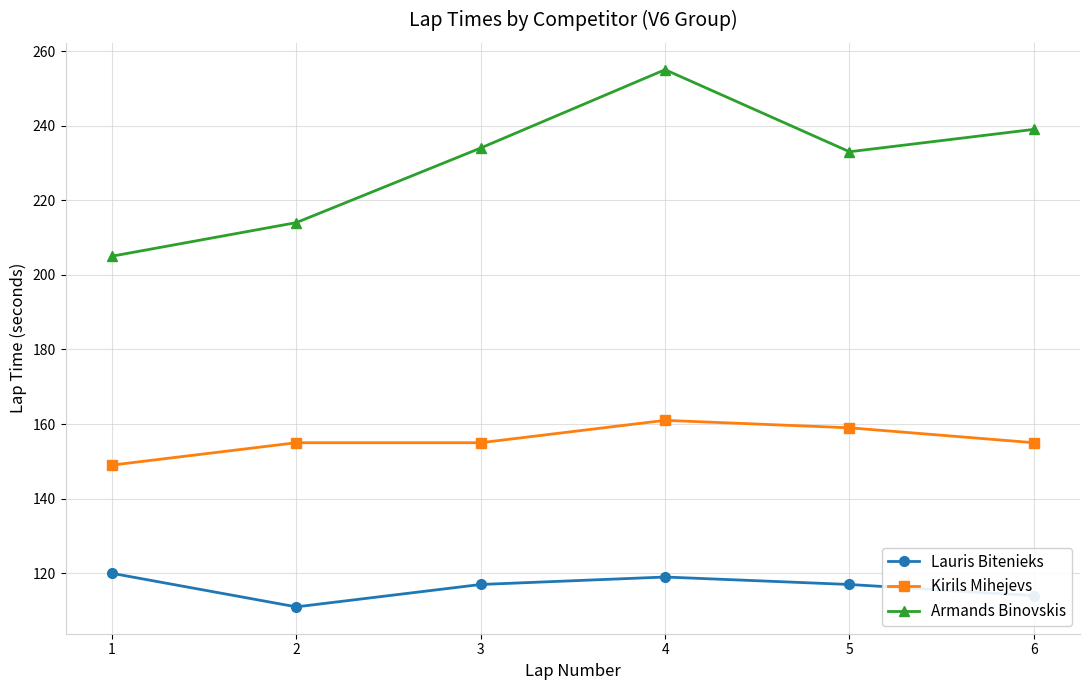

True or false: Armands Binovskis has more than 0 interior local peaks.

True